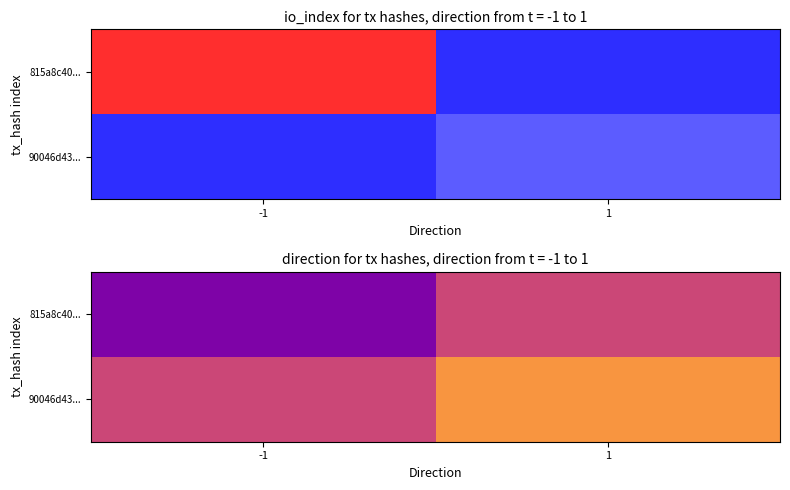

The 815a8c40... series shows 1 at 1. True or false?

False